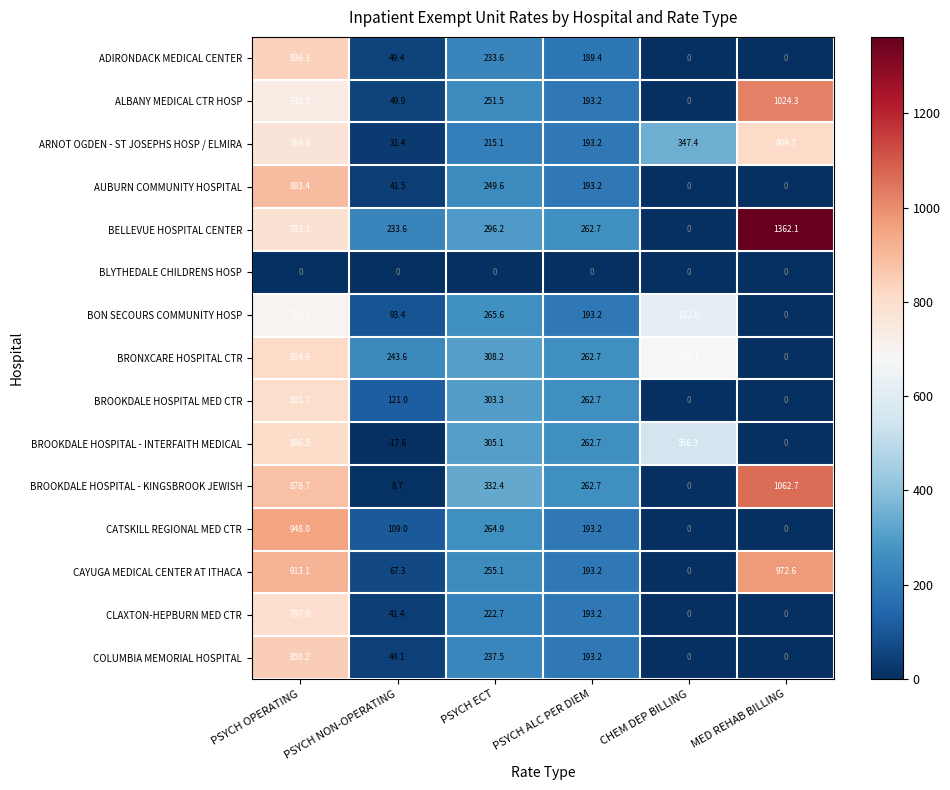

The BROOKDALE HOSPITAL - KINGSBROOK JEWISH series shows 878.7 at PSYCH OPERATING. True or false?

True